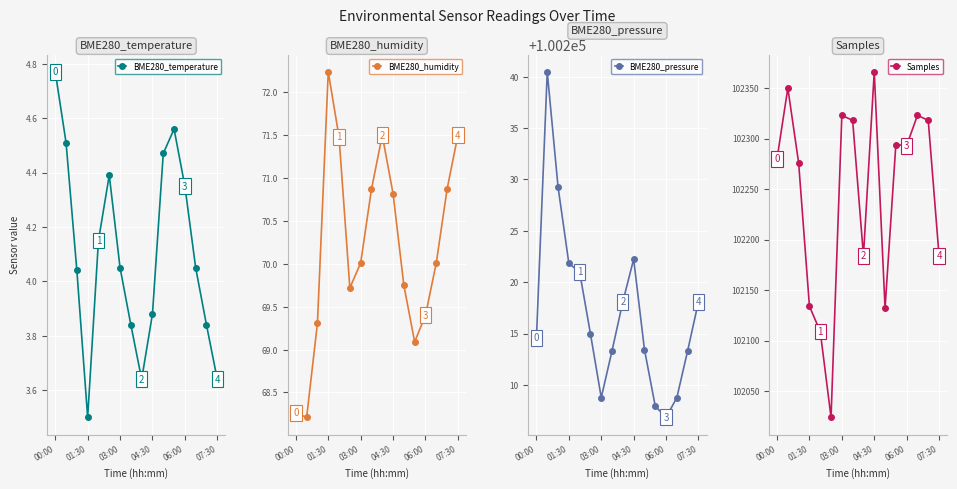

At which category does BME280_humidity reach its first local peak?

01:30